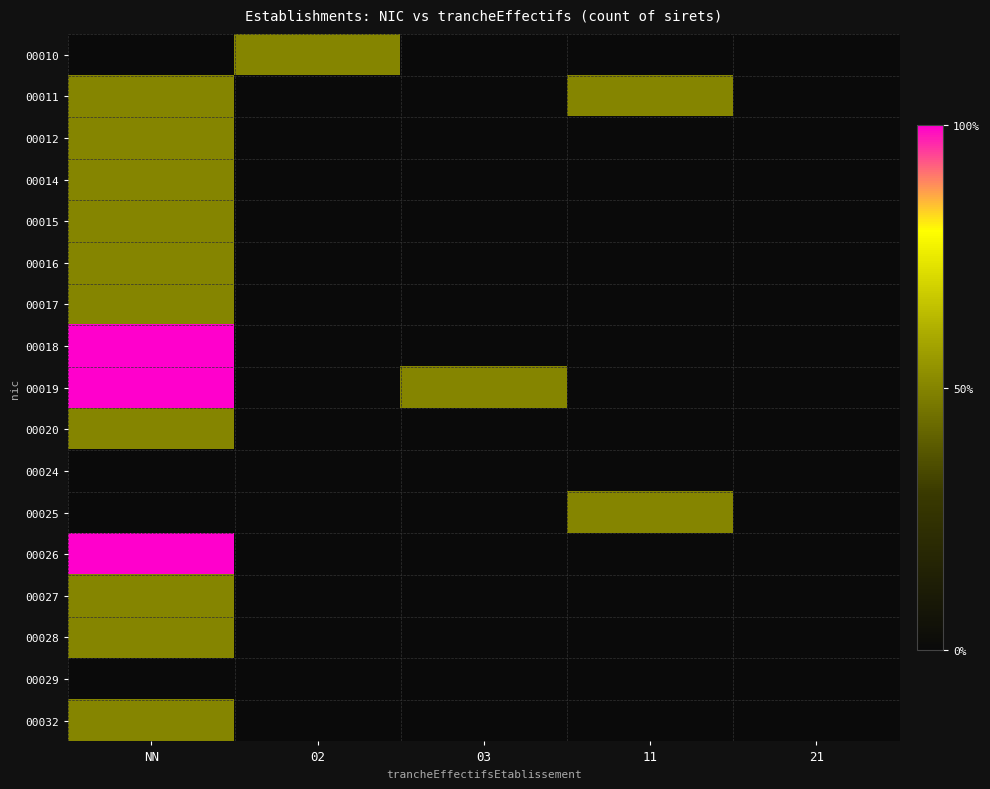

What is the difference between the highest and lowest values at 11?

0.5